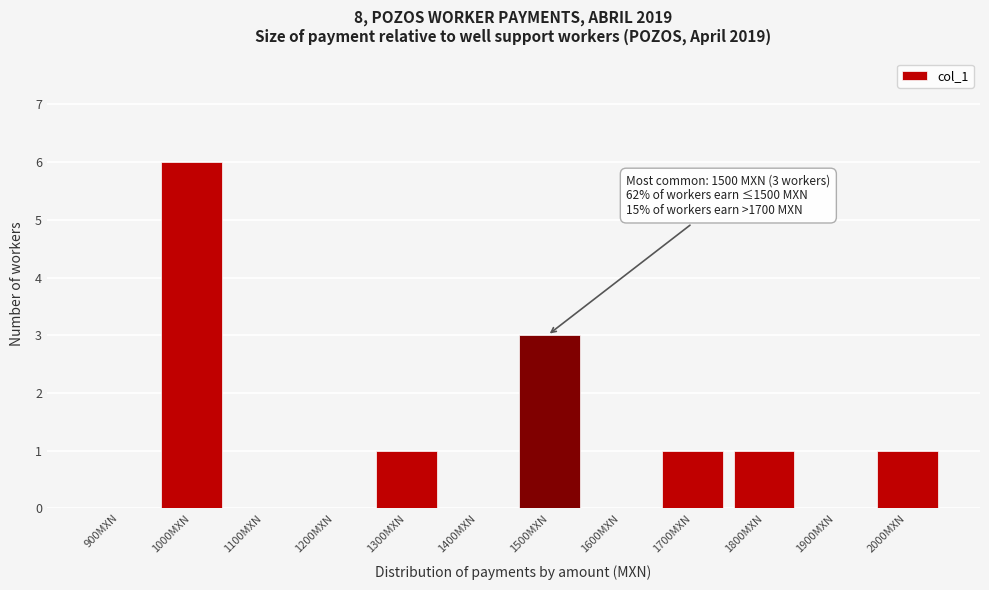

Reading left to right, what are all the values shown in this chart?

900MXN=0	1000MXN=6	1100MXN=0	1200MXN=0	1300MXN=1	1400MXN=0	1500MXN=3	1600MXN=0	1700MXN=1	1800MXN=1	1900MXN=0	2000MXN=1